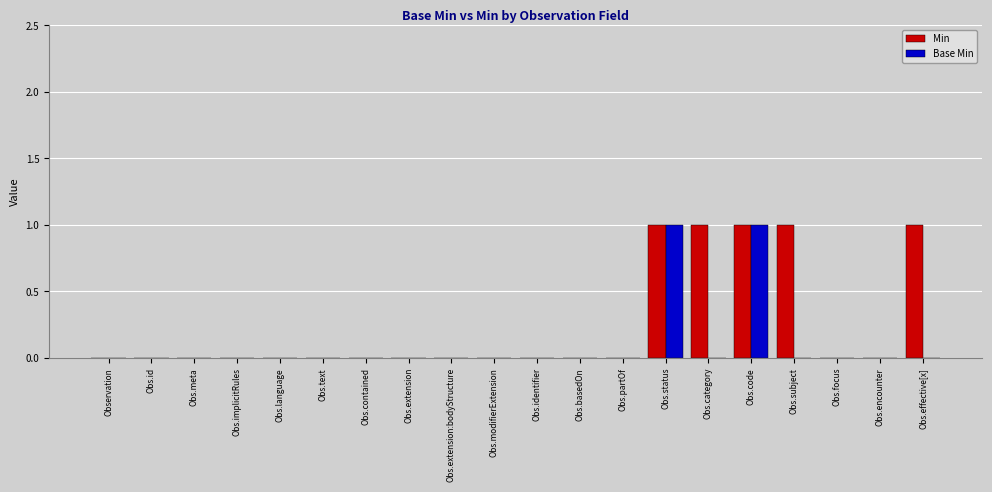

What is the sum of all Min values?

5